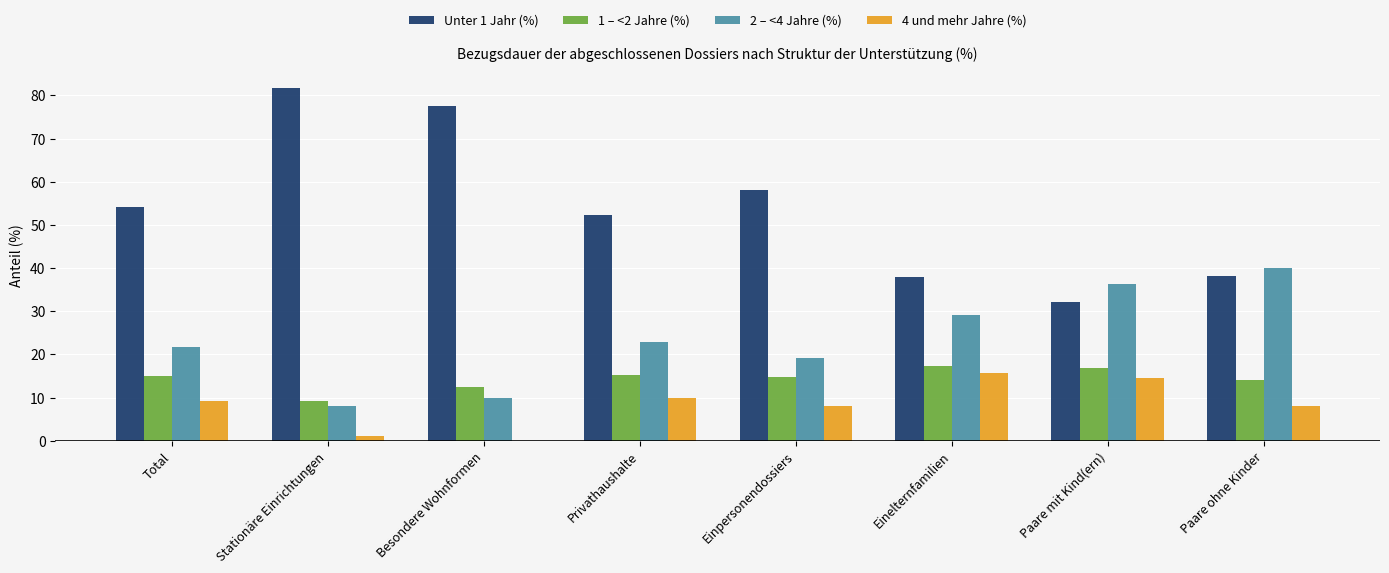

Which series changed the most between Total and Einelternfamilien?

Unter 1 Jahr (%)